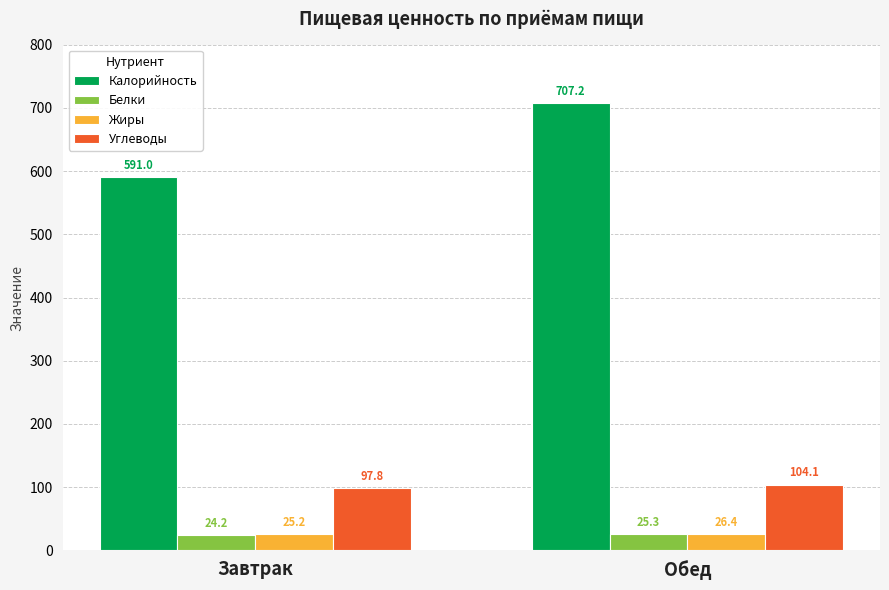

Which series has the widest spread of values?

Калорийность